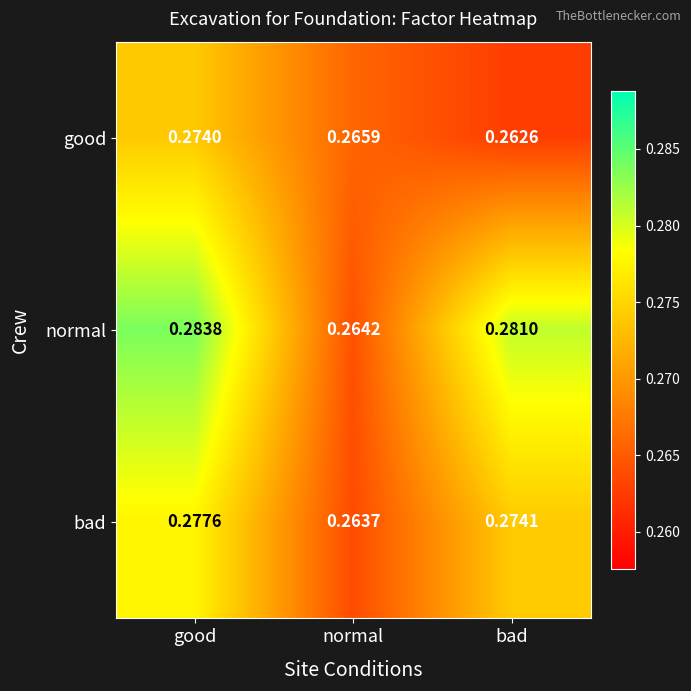

Which series has the largest range (max minus min)?

normal